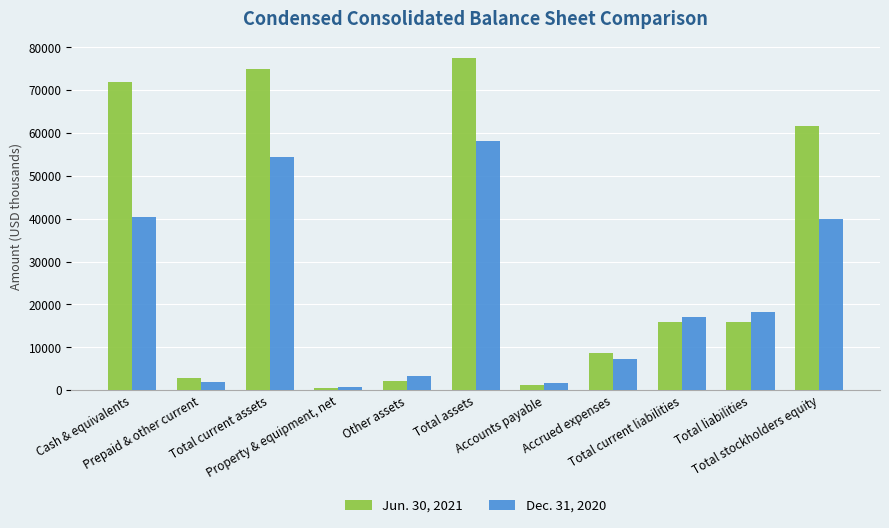

What is the smallest value displayed?

439